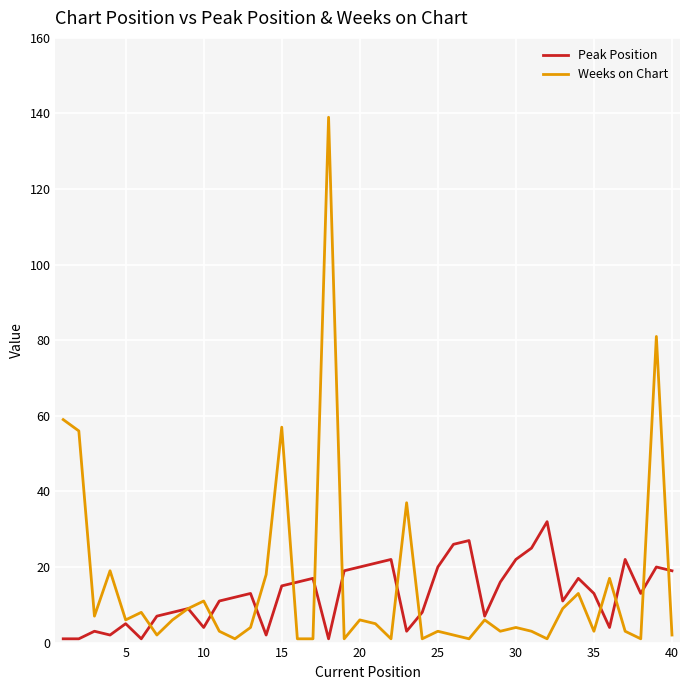

At how many categories does at least one series exceed 83?

1